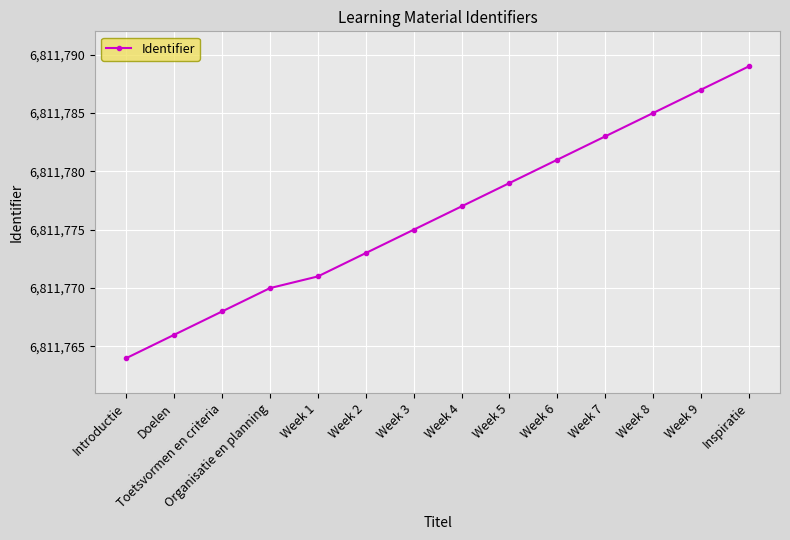

What is the difference between the second highest and minimum values?

23